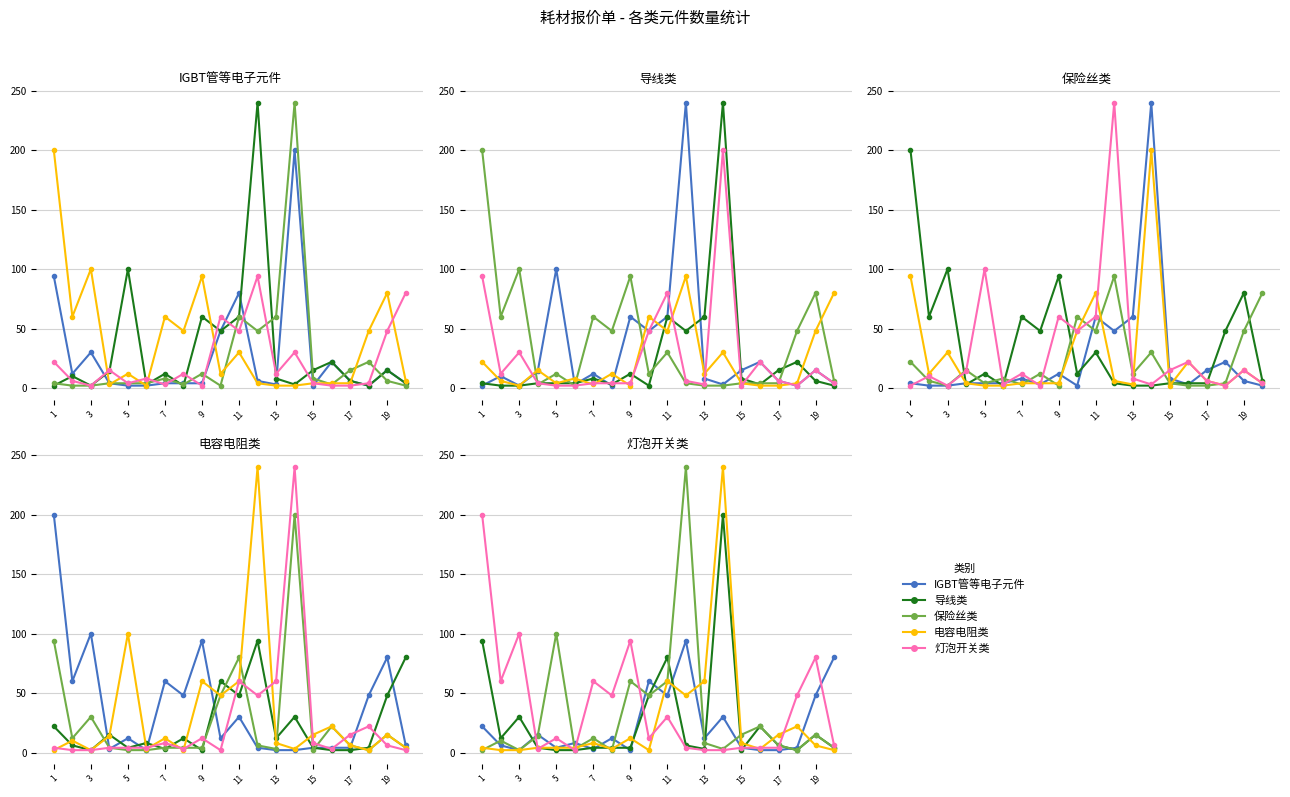

True or false: 灯泡开关类 has a value of 3 at 7.

True